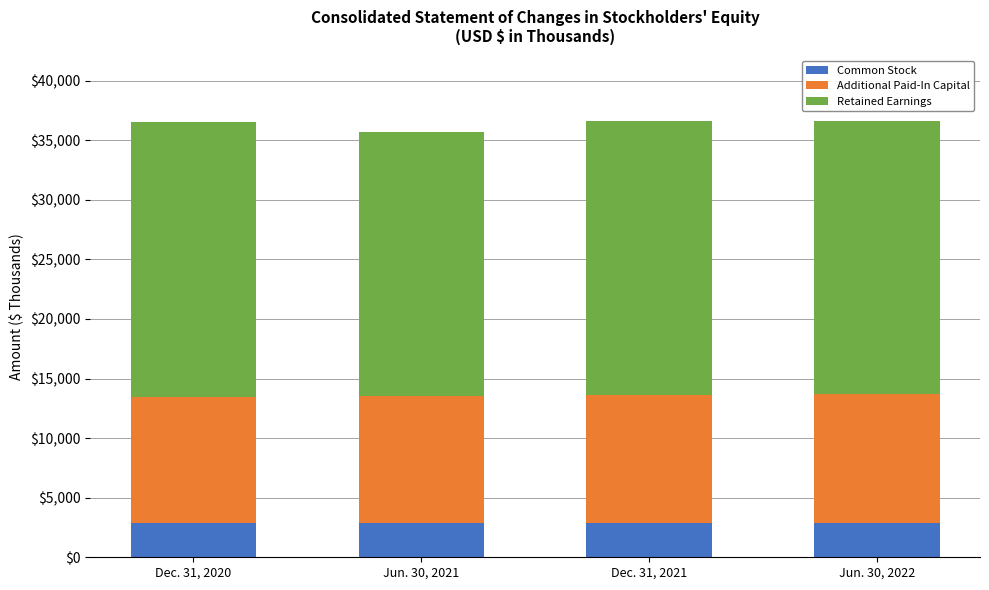

True or false: Common Stock has a value of 1466 at Jun. 30, 2022.

False